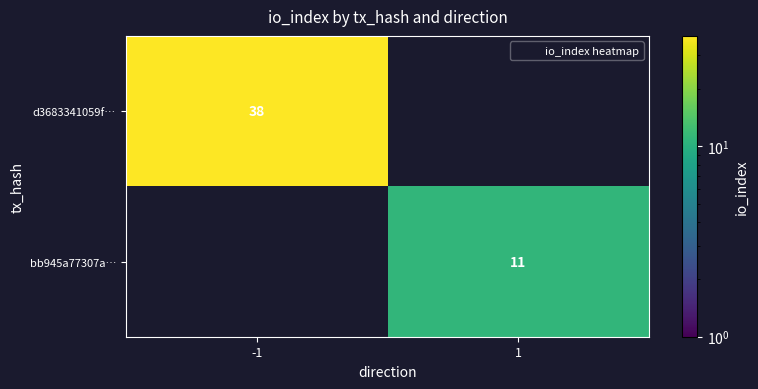

Count the d3683341059f… values in the range 0 to 38.

2